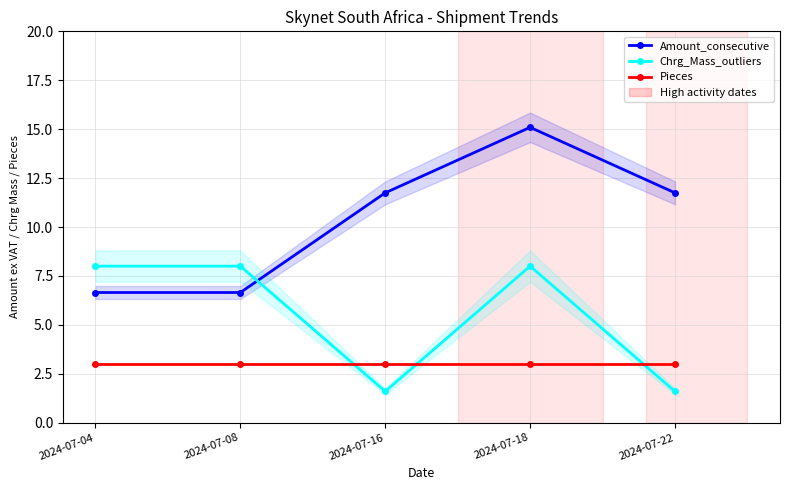

The Chrg_Mass_outliers series shows 8.0 at 2024-07-04. True or false?

True